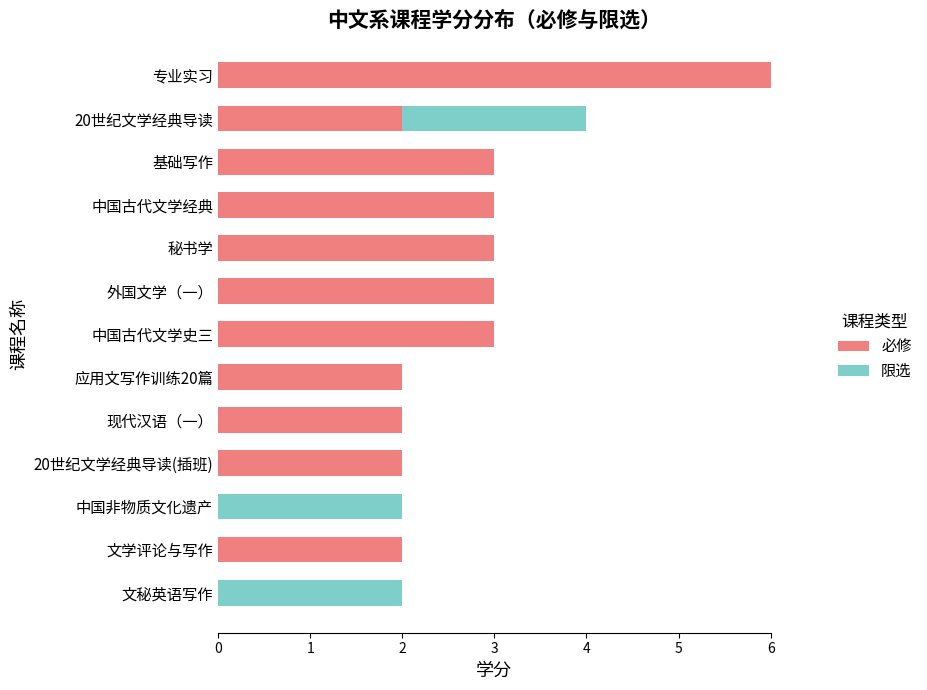

What is the sum of all 必修 values?

31